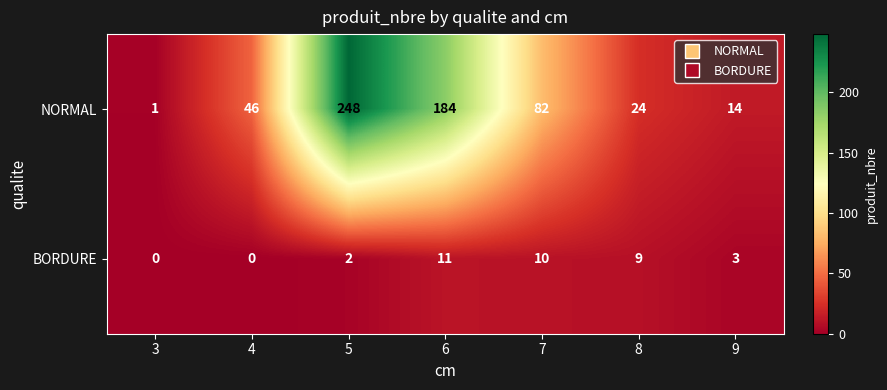

What is the greatest value displayed?

248